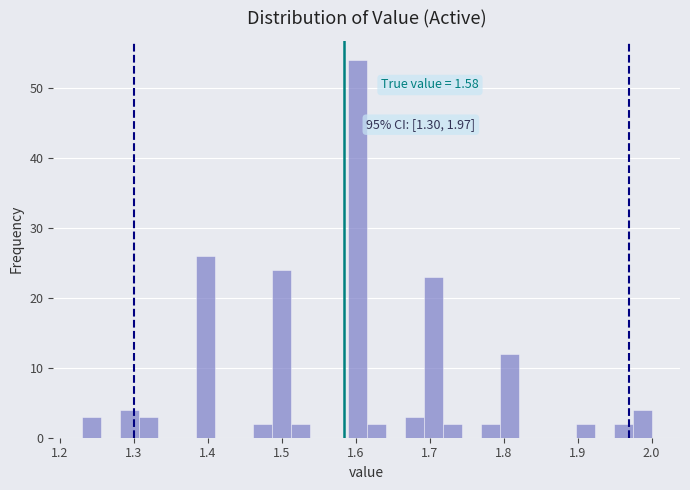

Read against the x-axis, roughly where is the centre of the tallest bar?

1.60